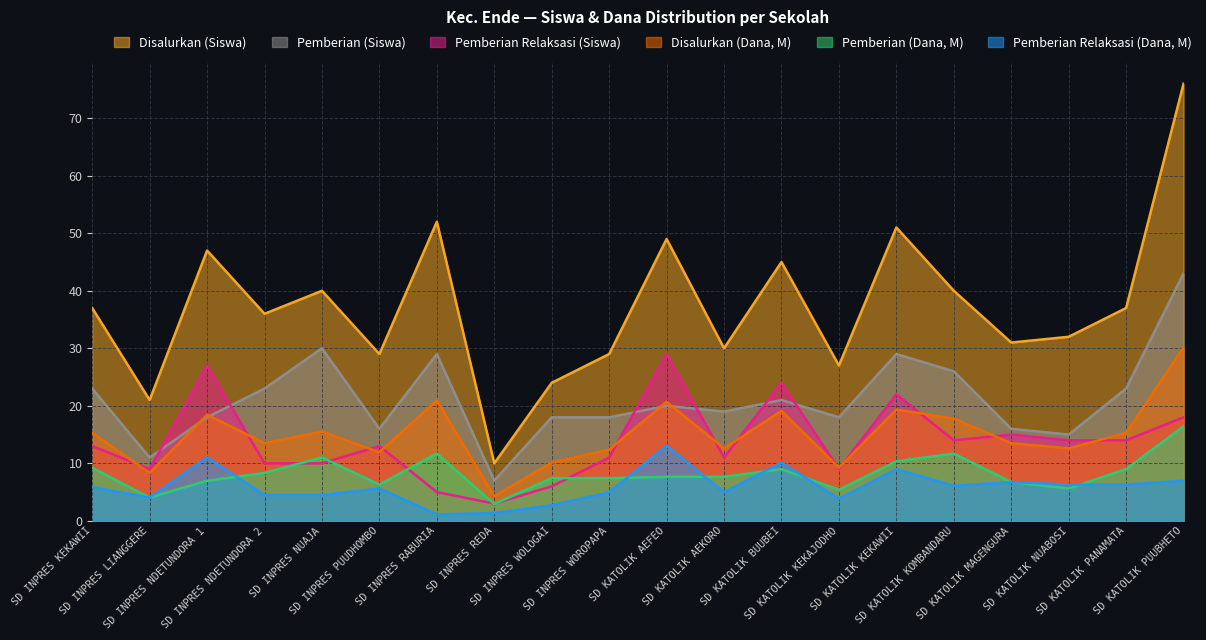

Is the value of Pemberian Relaksasi (Siswa) at SD KATOLIK AEKORO greater than the value of Disalurkan (Siswa) at SD INPRES NDETUNDORA 1?

No